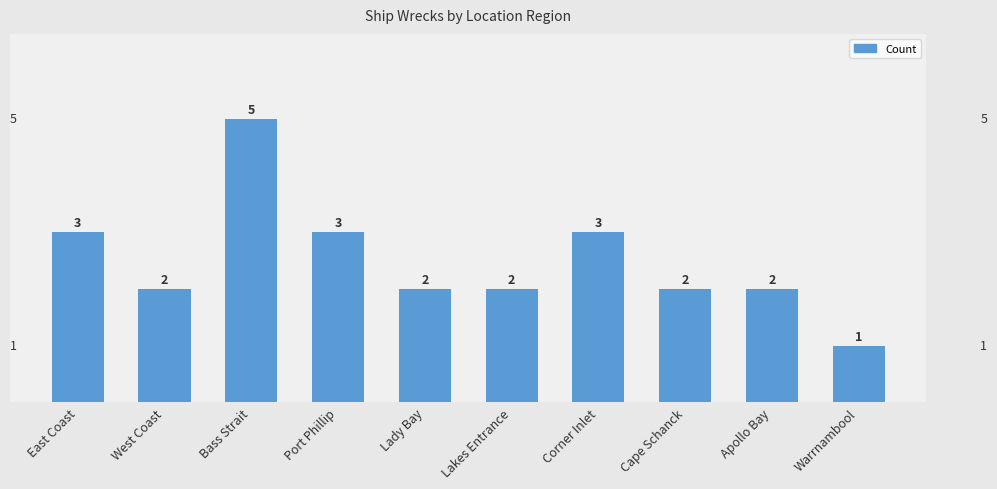

What is the minimum value shown in the chart?

1